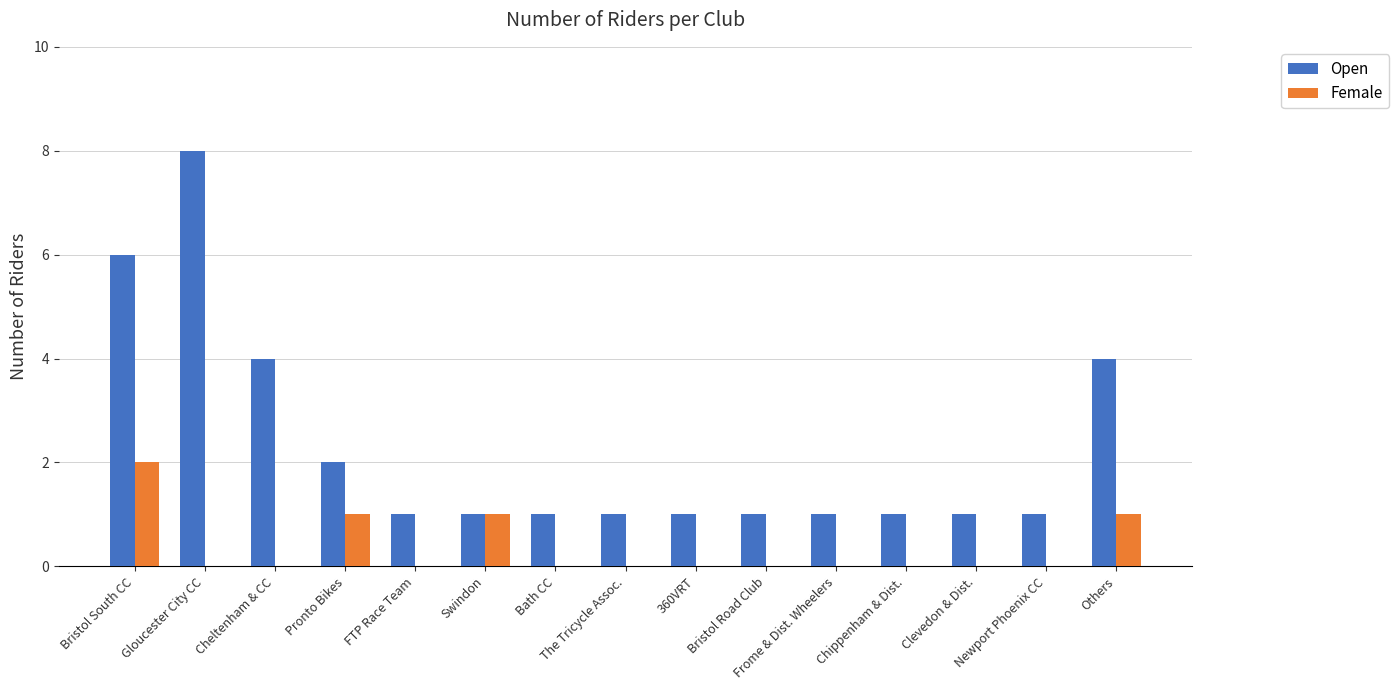

What is the maximum value shown in the chart?

8